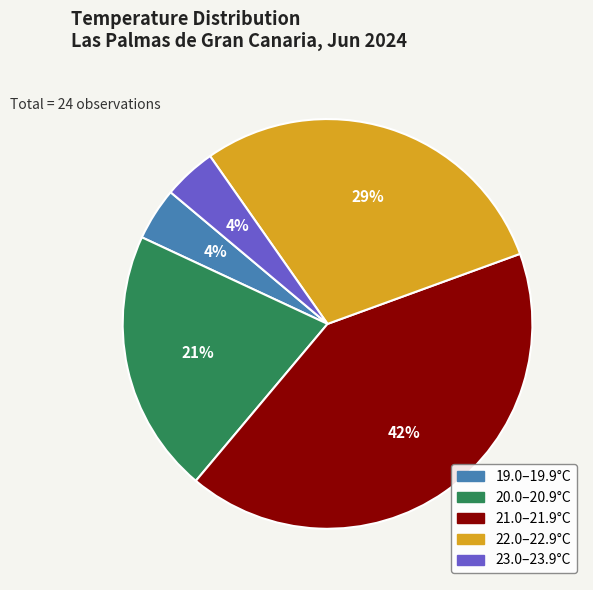

Is there a majority slice in this chart?

No